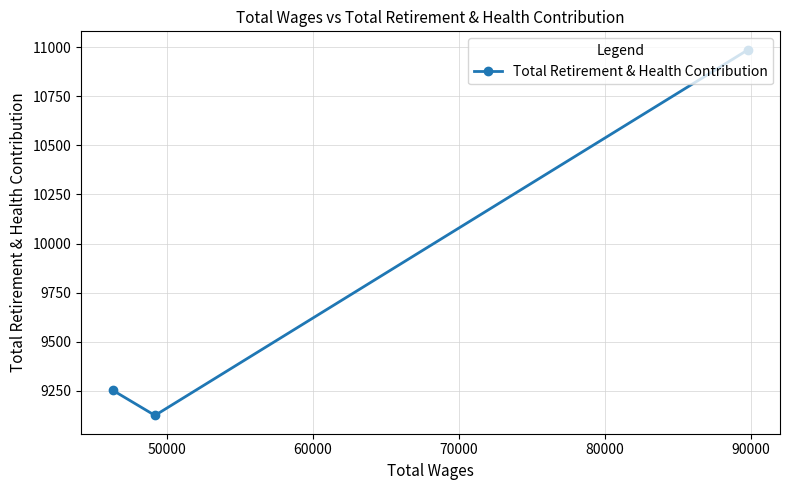

Reading right to left, what are all the values shown in this chart?

10988	9124	9252